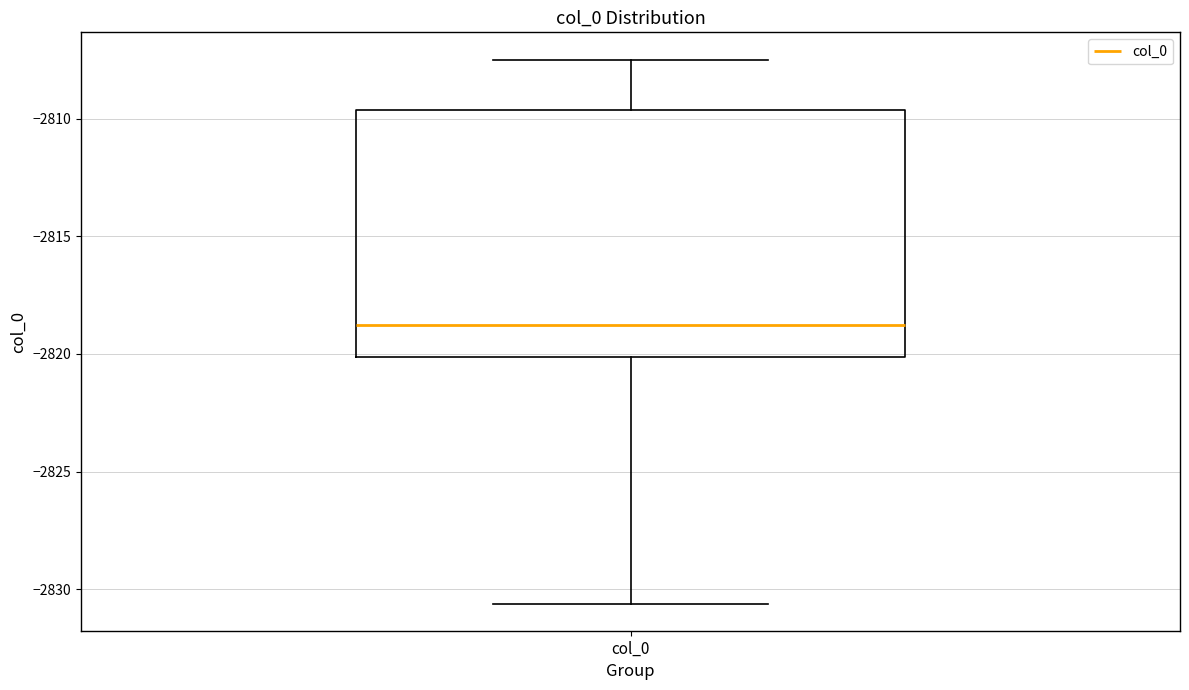

Read this box plot against the y-axis: the position of the median line, the range covered by the box, and the ends of both whiskers. The values are not printed on the chart, so give them approximately, as read against the axis.

median -2819.0, box -2820.0 to -2809.5, whiskers -2830.5 to -2807.5